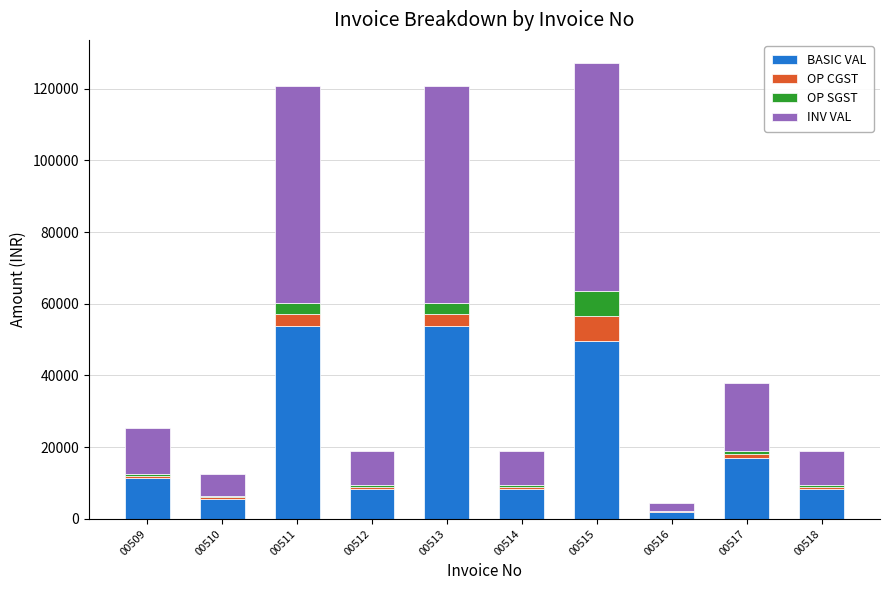

What is the sum of all BASIC VAL values?

218771.6